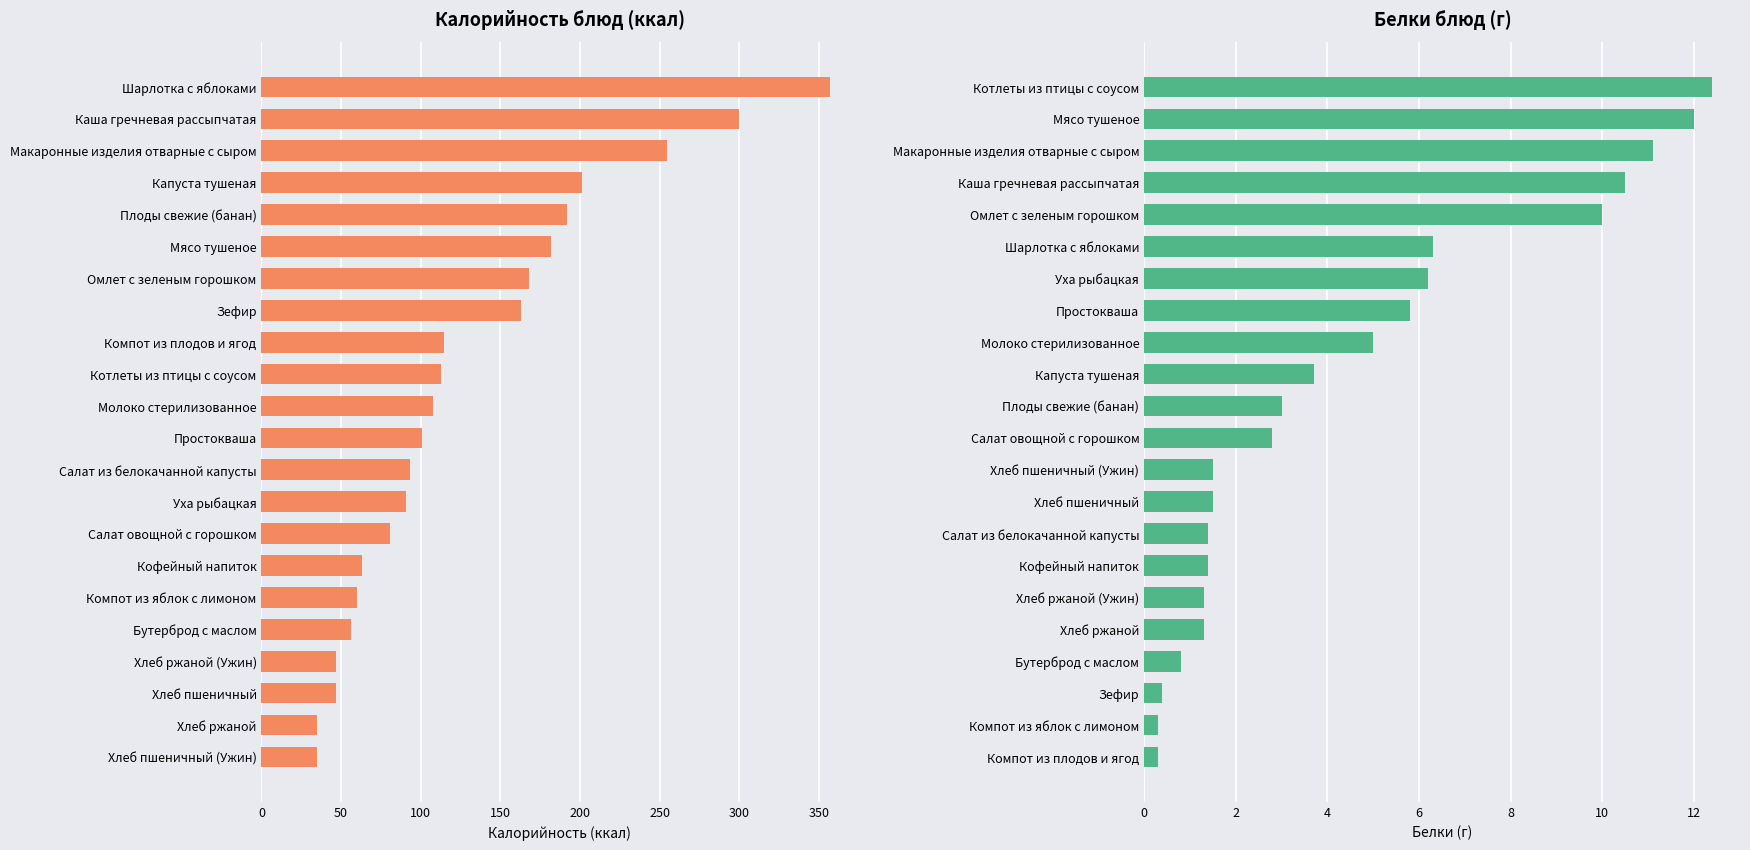

List the series in order of their overall mean, highest first.

Калорийность, Белки